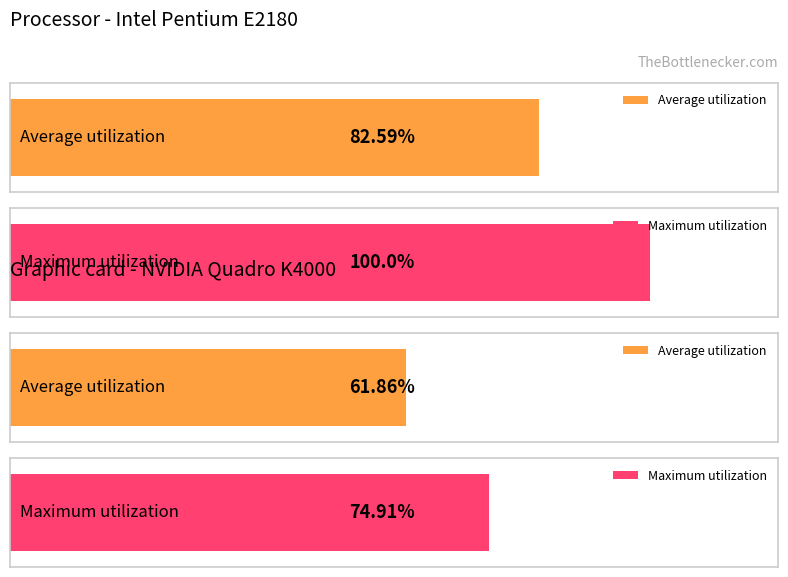

Is the value of Average utilization at 13 greater than the value of Maximum utilization at 2?

No